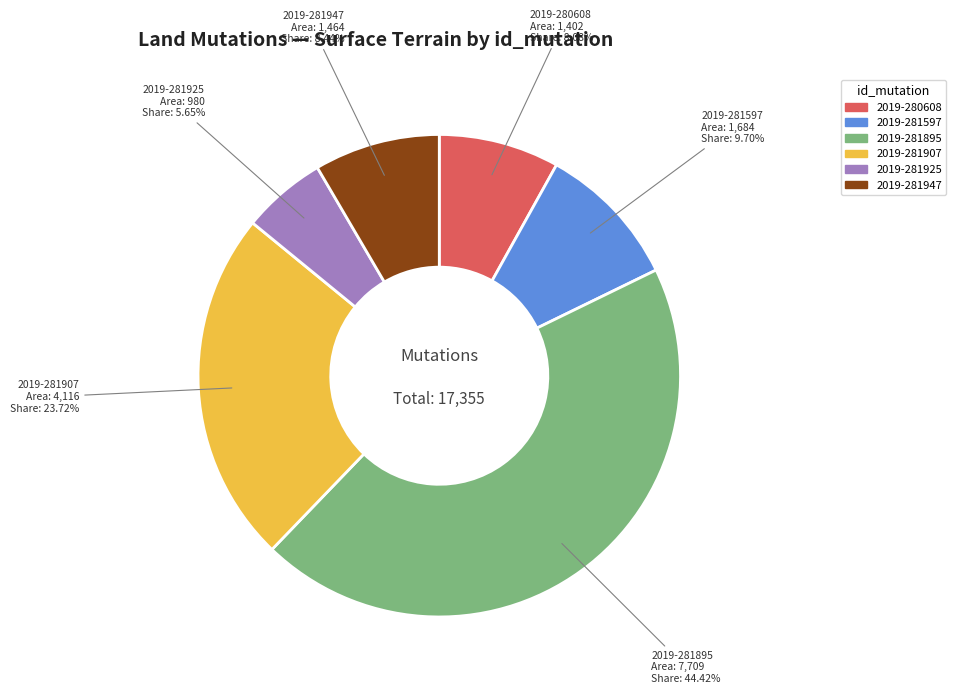

Does any single category account for the majority?

No